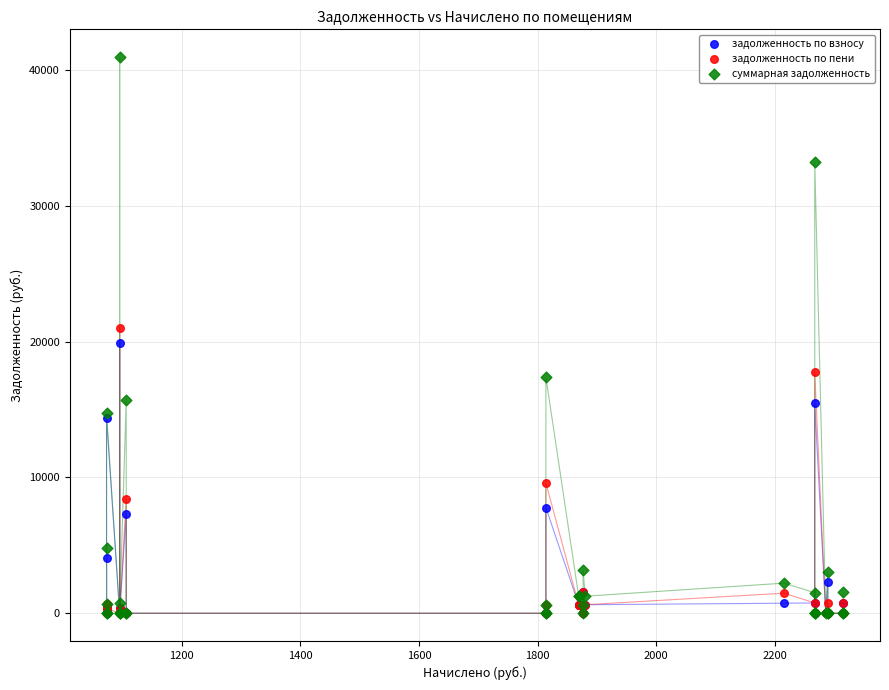

In the задолженность по пени series, what Y value is closest to 10514?

9598.3